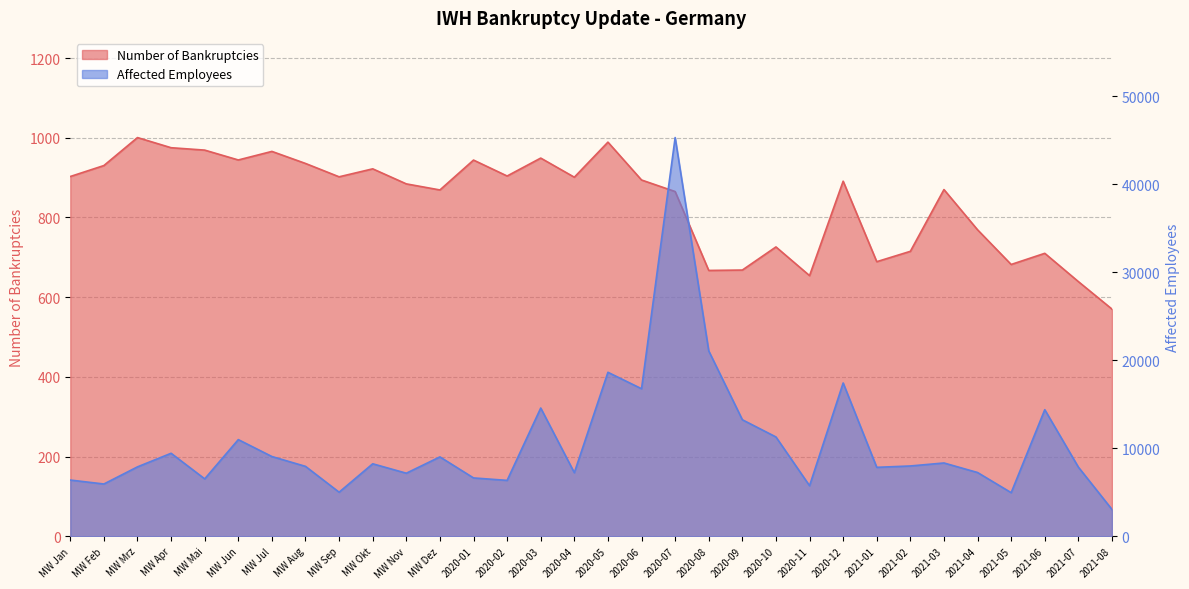

True or false: Number of Bankruptcies has a value of 1454.5 at 2020-04.

False